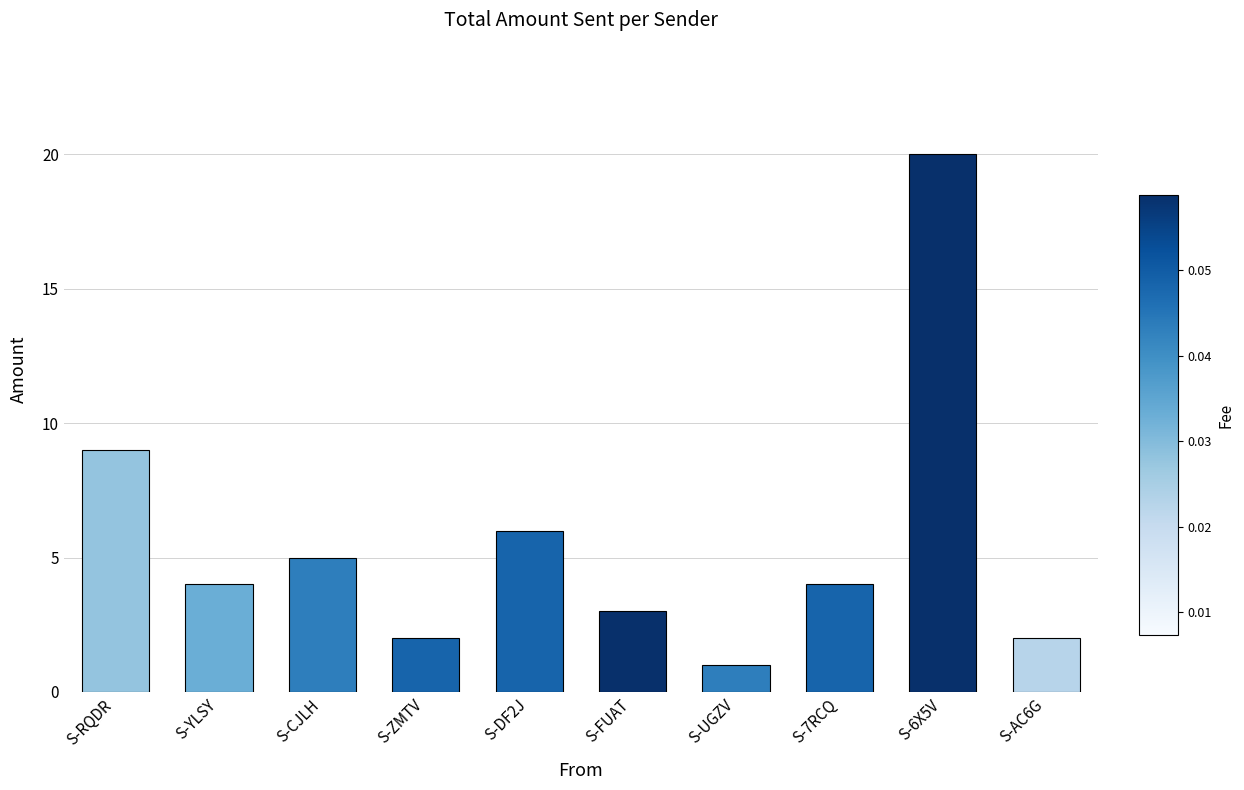

Approximately how many times larger is the value at S-DF2J compared to S-AC6G?

3.0